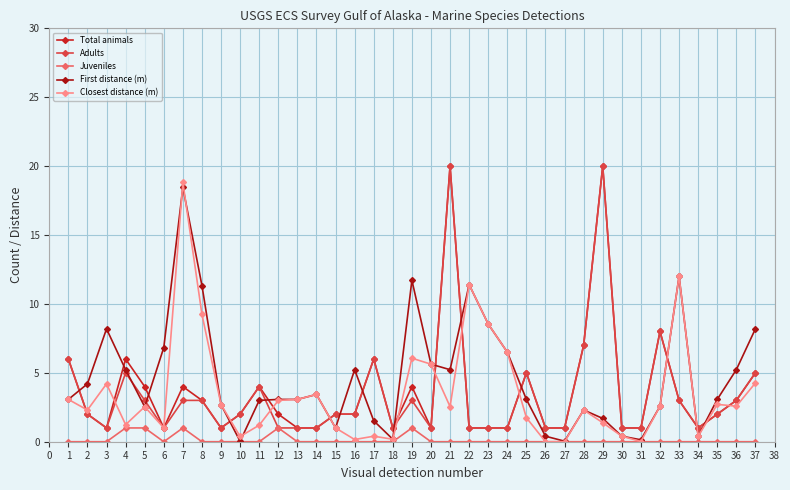

What is the difference between the highest and lowest values at 6?

6.8